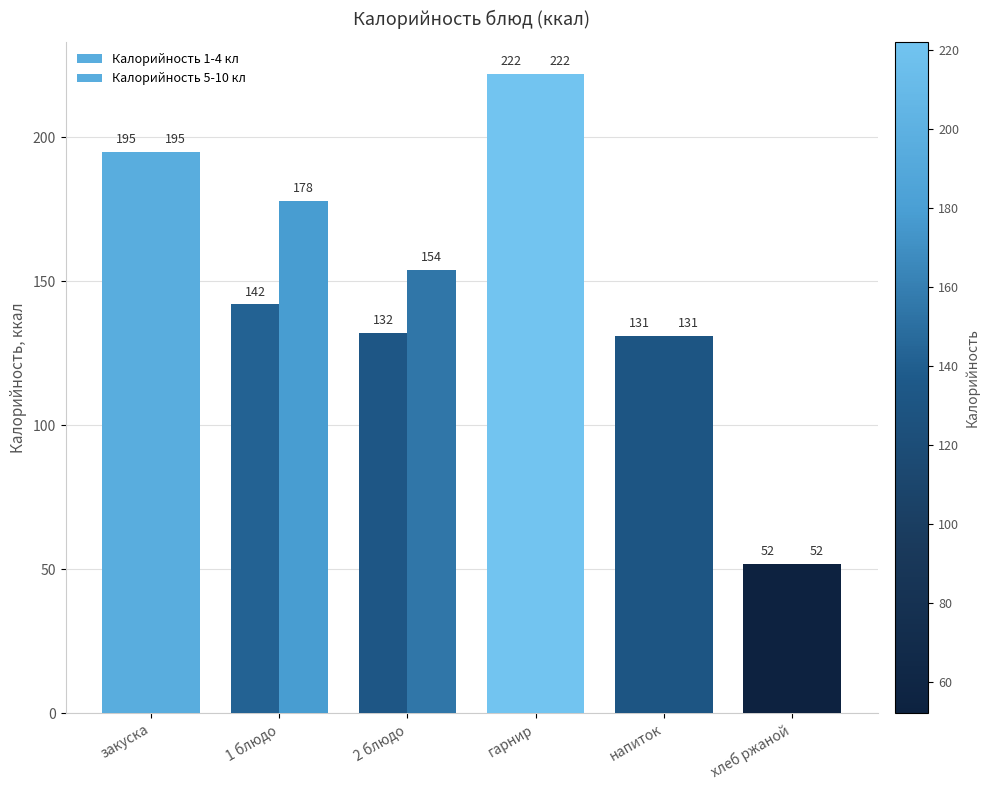

How many data points does each series have?

6